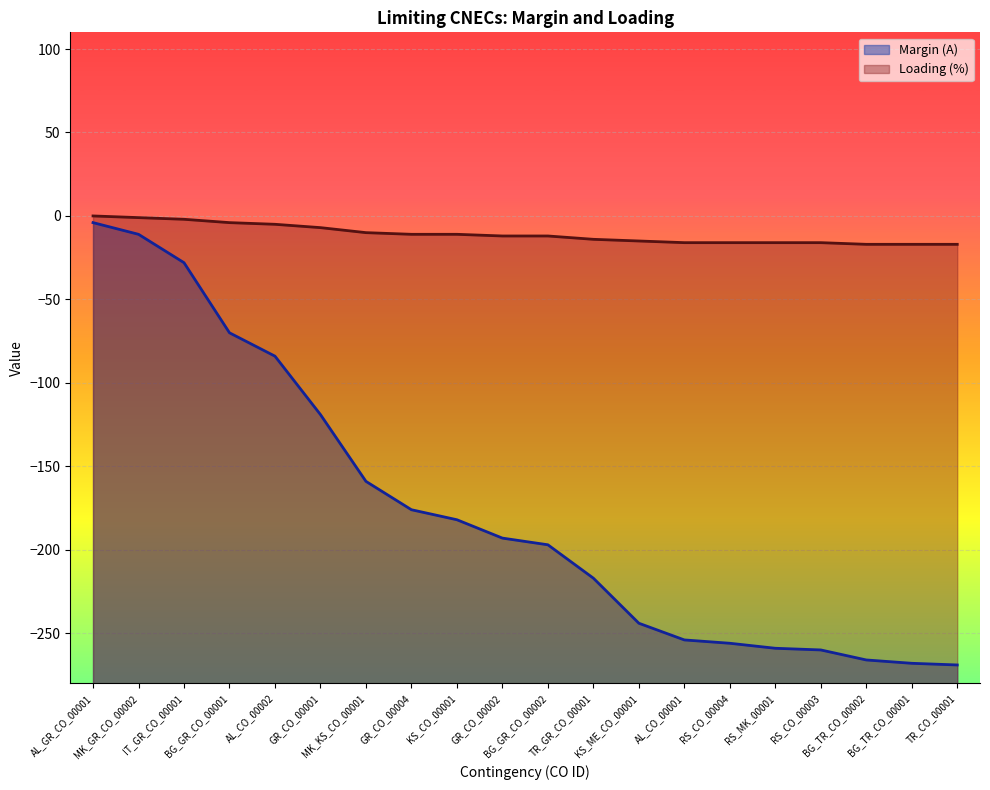

Rank the categories by Loading (%) value from lowest to highest.

BG_TR_CO_00002, BG_TR_CO_00001, TR_CO_00001, AL_CO_00001, RS_CO_00004, RS_MK_00001, RS_CO_00003, KS_ME_CO_00001, TR_GR_CO_00001, GR_CO_00002, BG_GR_CO_00002, GR_CO_00004, KS_CO_00001, MK_KS_CO_00001, GR_CO_00001, AL_CO_00002, BG_GR_CO_00001, IT_GR_CO_00001, MK_GR_CO_00002, AL_GR_CO_00001